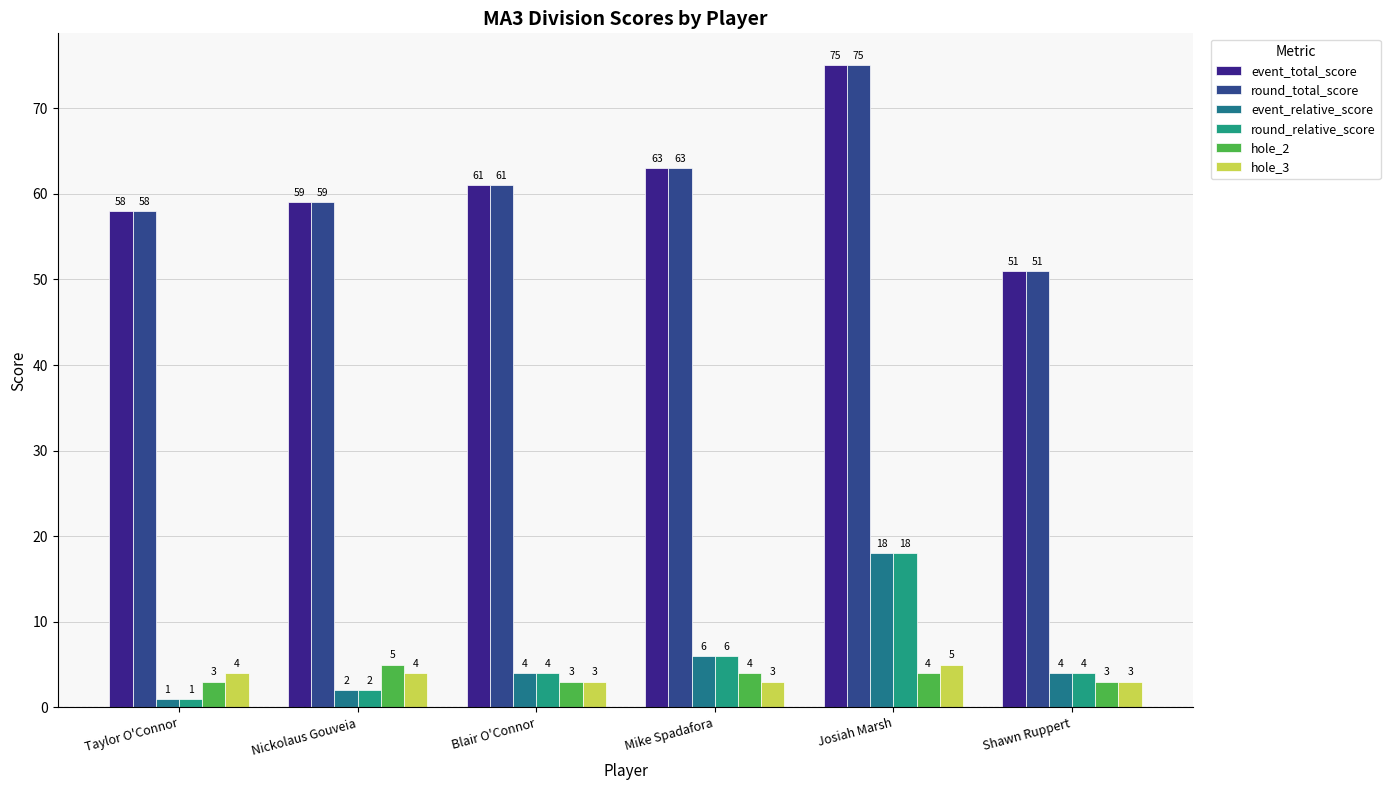

What is the difference between the second highest and minimum values in the event_total_score series?

12